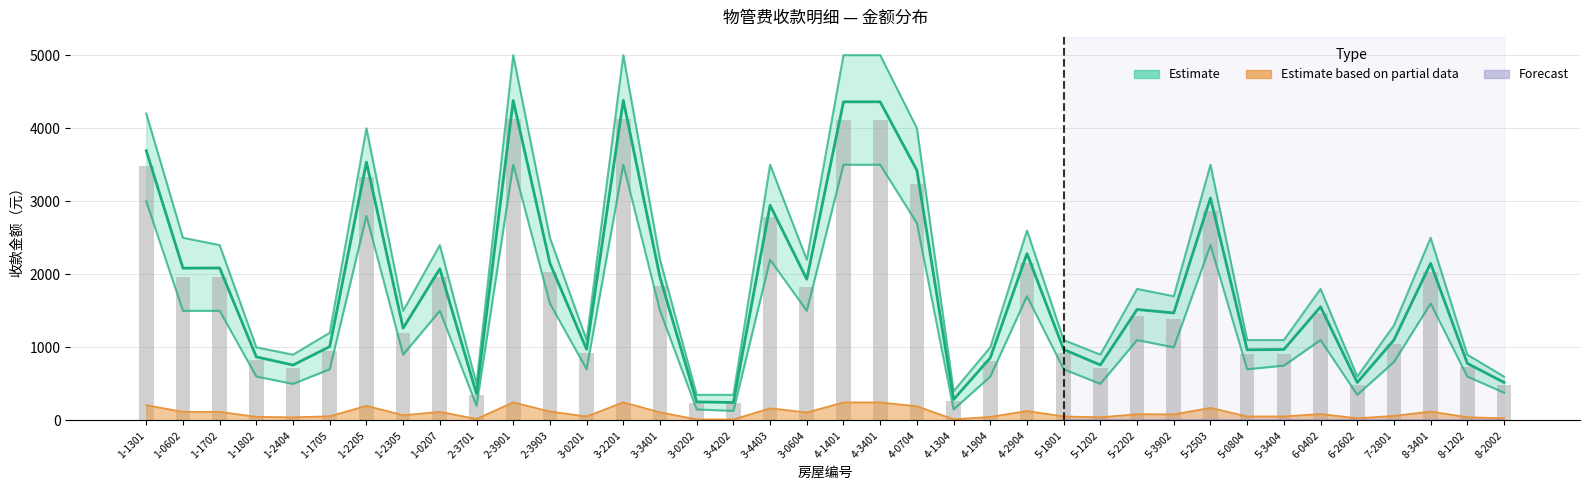

At how many categories does at least one series exceed 1181?

21